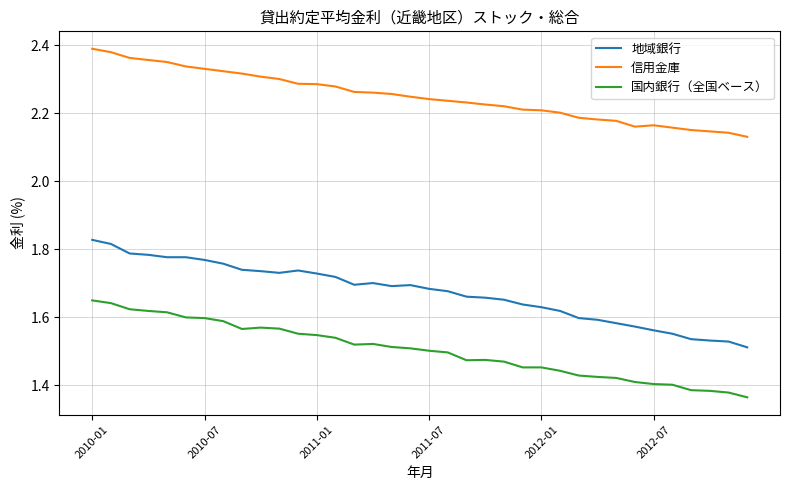

What is the difference between the maximum and minimum values in the 地域銀行 series?

0.3